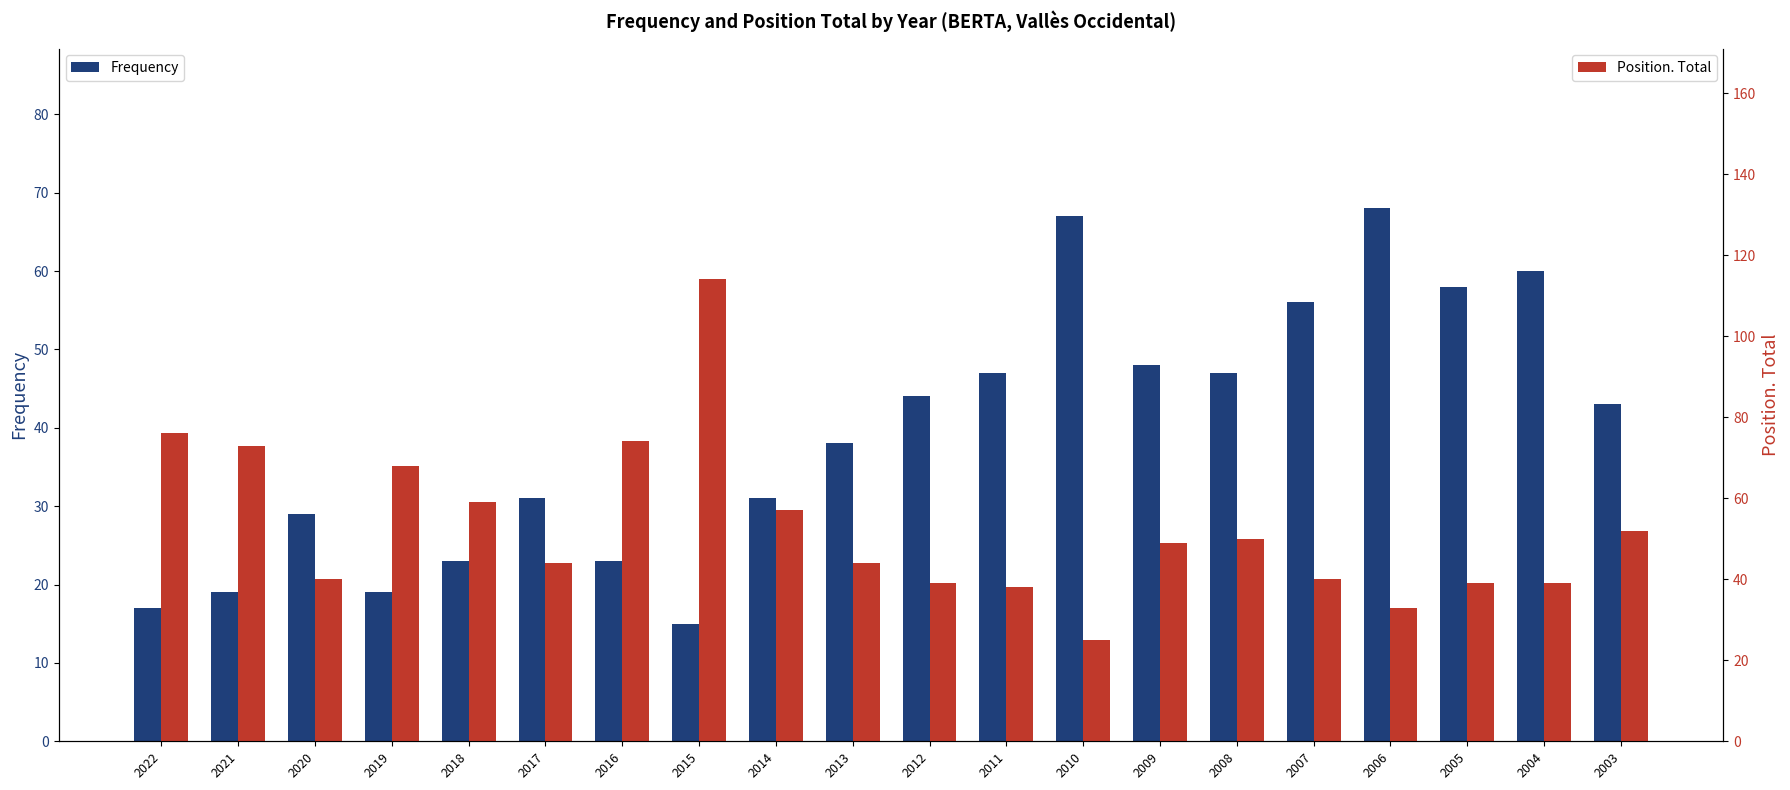

List the labels in order of Frequency value, smallest first.

2015, 2022, 2021, 2019, 2018, 2016, 2020, 2017, 2014, 2013, 2003, 2012, 2011, 2008, 2009, 2007, 2005, 2004, 2010, 2006